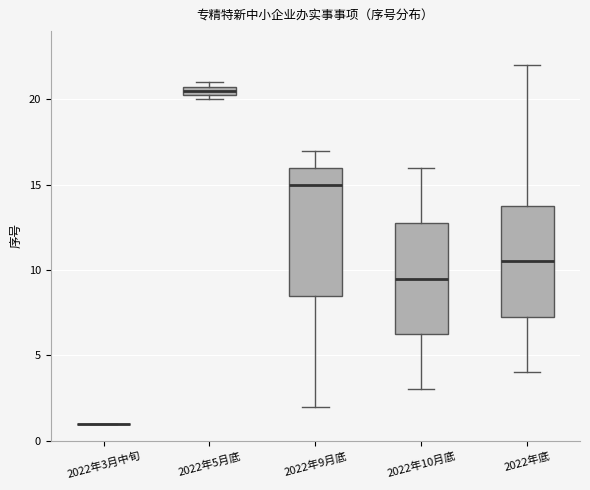

Where is the upper edge of the box for 2022年5月底 on the y-axis? The values are not printed on the chart, so give them approximately, as read against the axis.

21.0